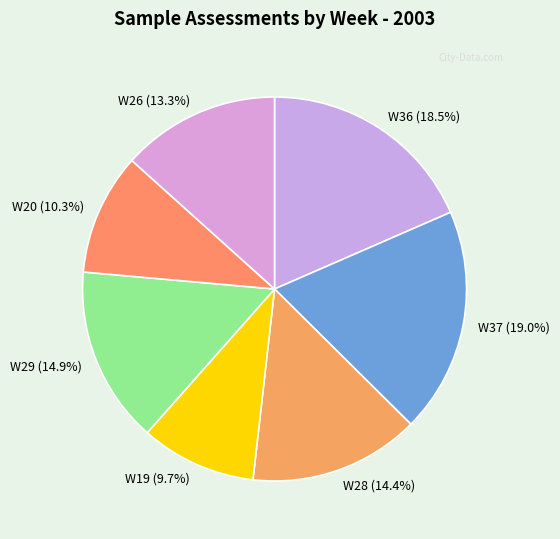

To the nearest percent, what portion does W20 represent?

10%